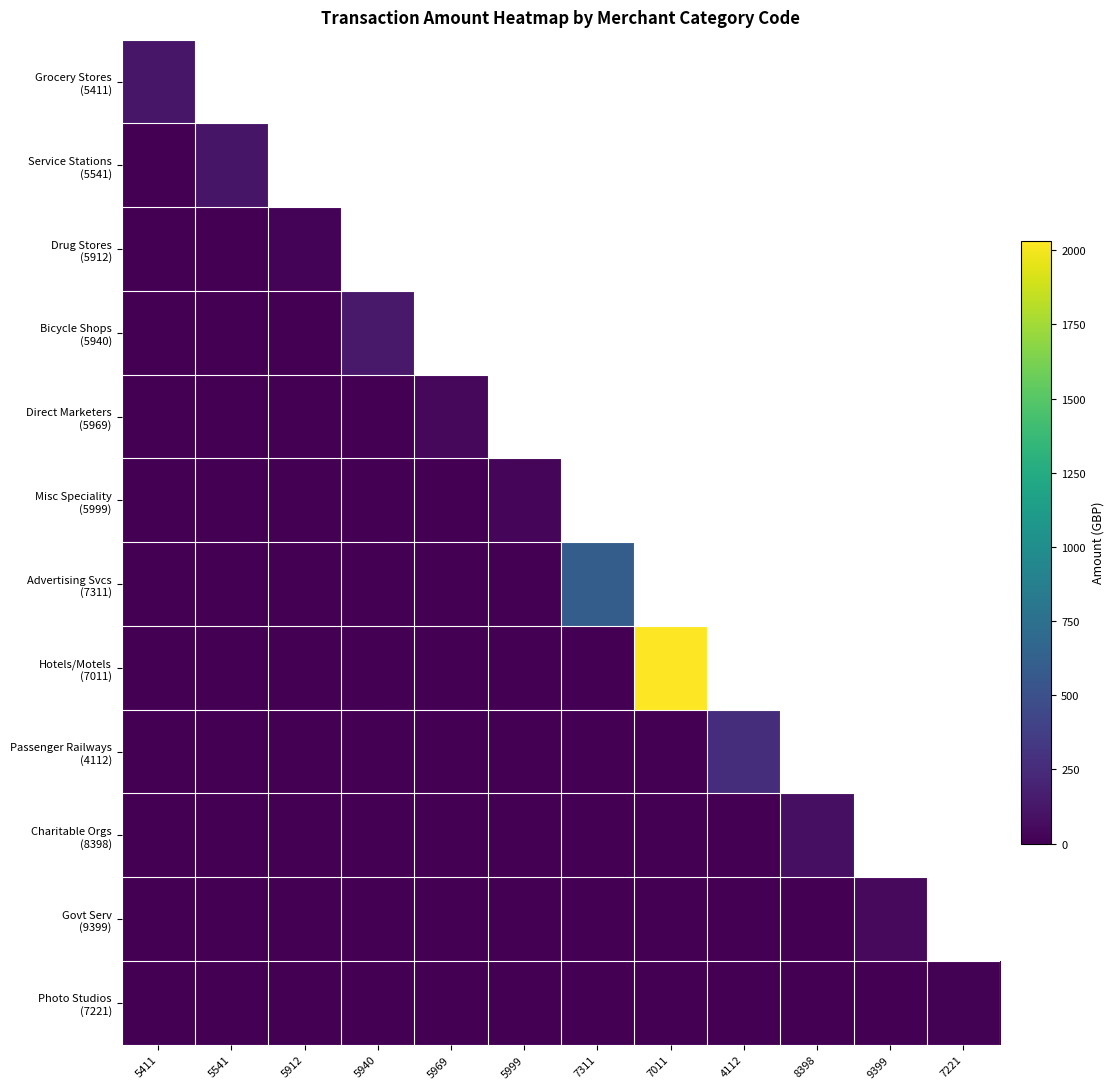

The Misc Speciality (5999) series shows -13.3 at 5411. True or false?

False